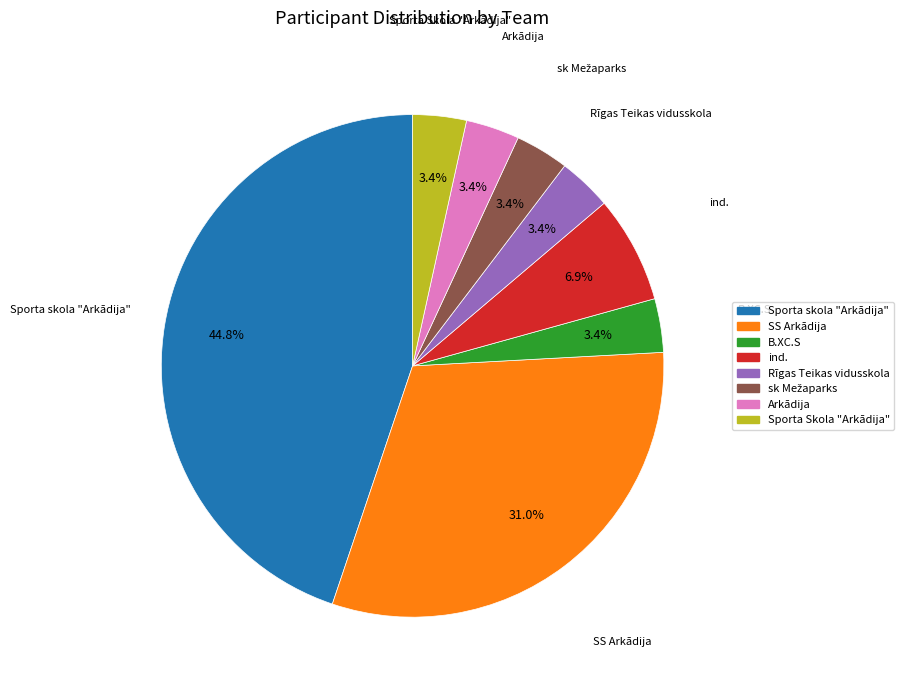

Between Arkādija and ind., which is larger?

ind.